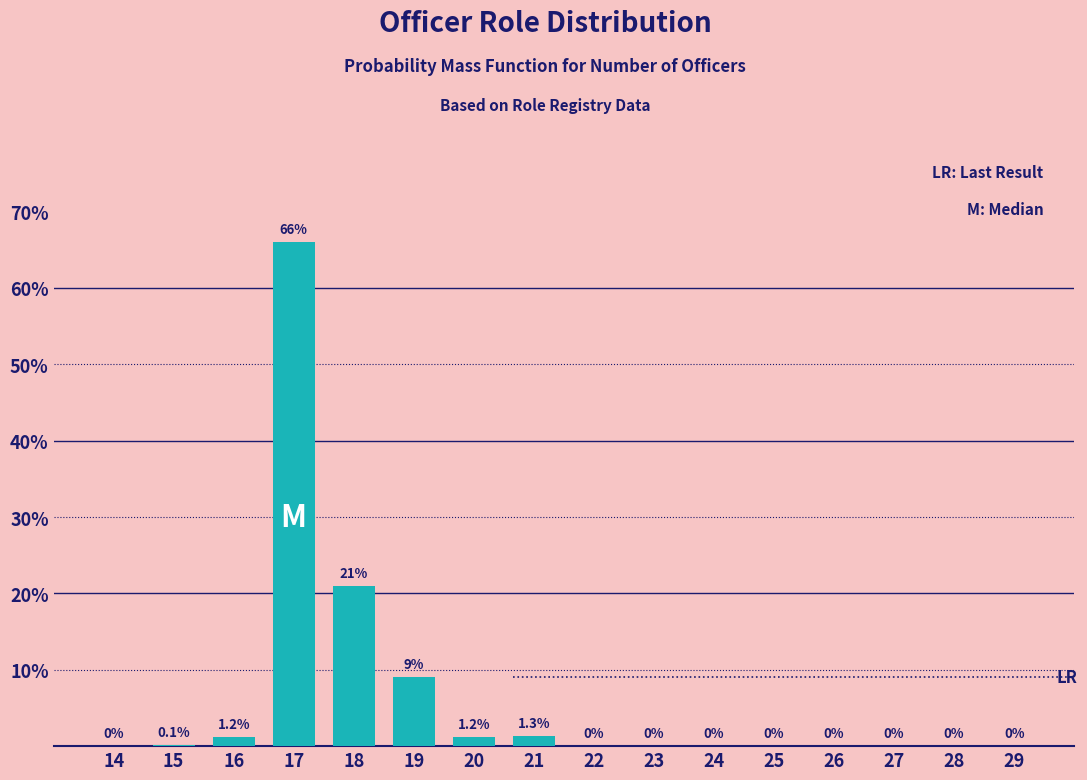

Reading left to right, list all the values displayed in this chart.

14=0.0	15=0.1	16=1.2	17=66.0	18=21.0	19=9.0	20=1.2	21=1.3	22=0.0	23=0.0	24=0.0	25=0.0	26=0.0	27=0.0	28=0.0	29=0.0